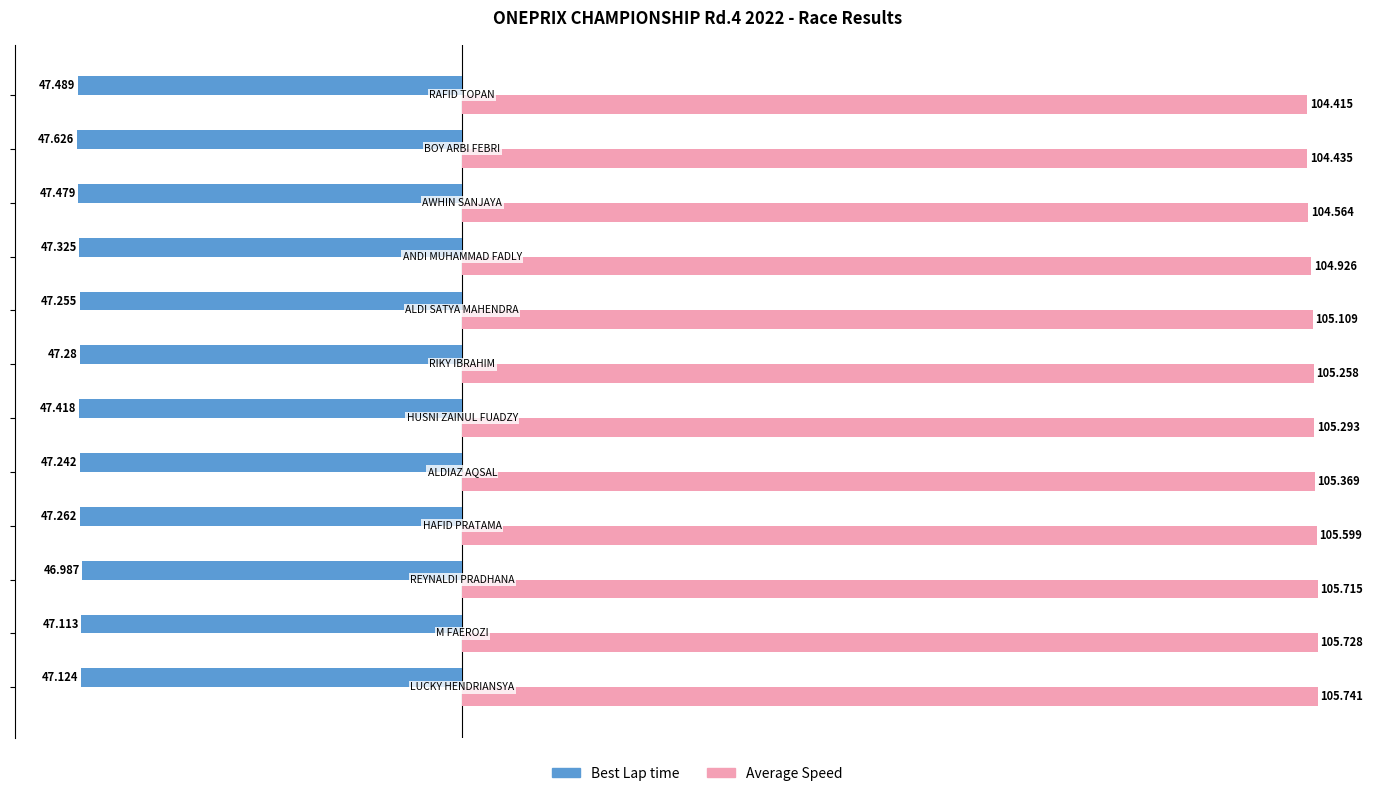

List the series in order of their peak value, lowest first.

Best Lap time, Average Speed